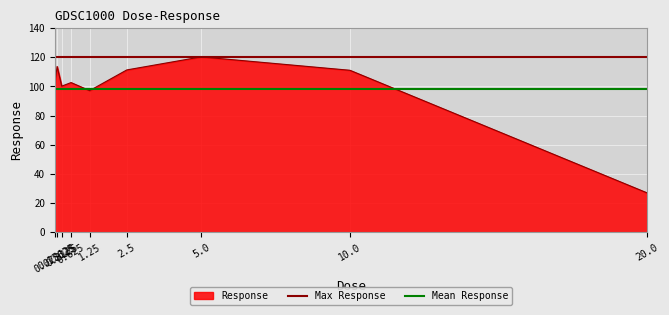

Which category has the highest value across all series?

0.078125